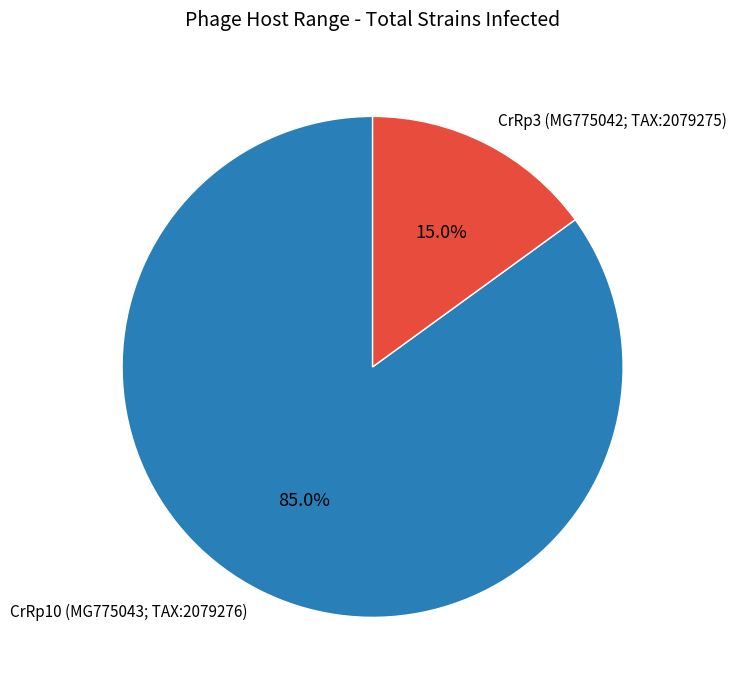

Does any single category account for the majority?

Yes